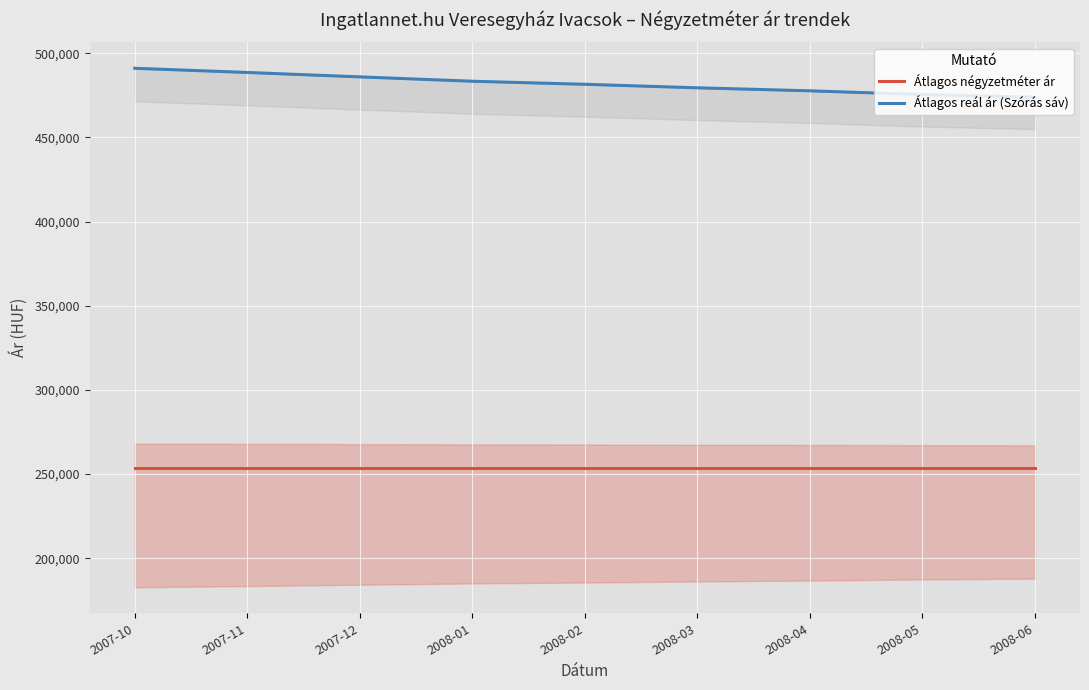

How many lines are shown in the chart?

2